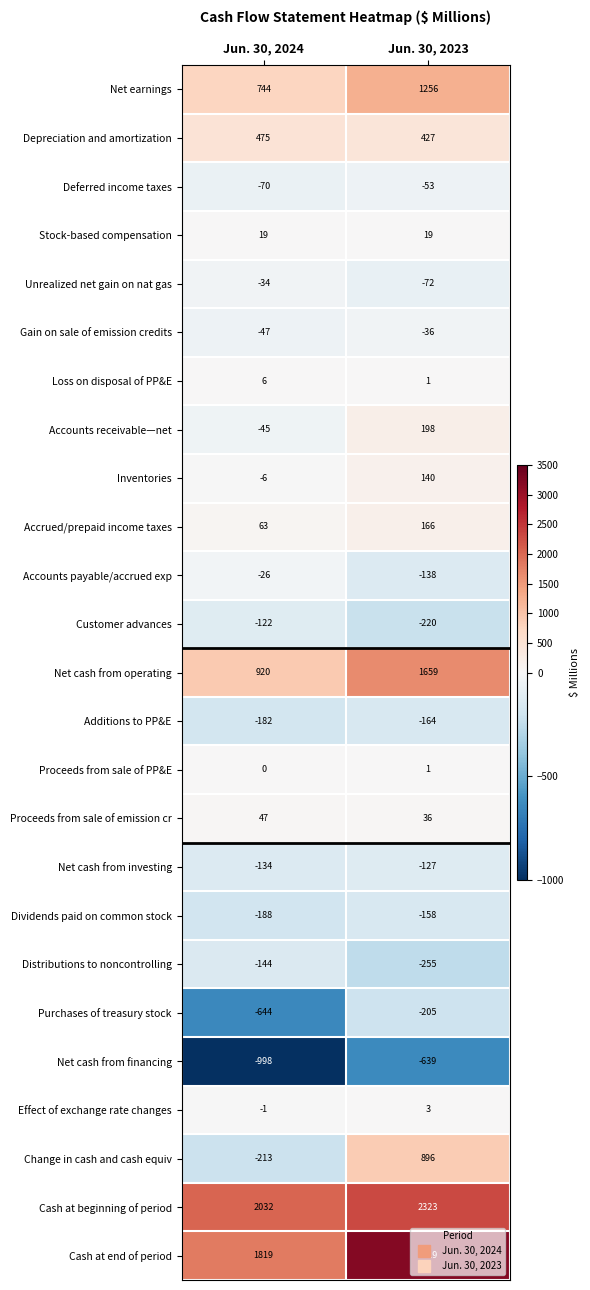

What is the difference between the highest and lowest values at Jun. 30, 2023?

3858